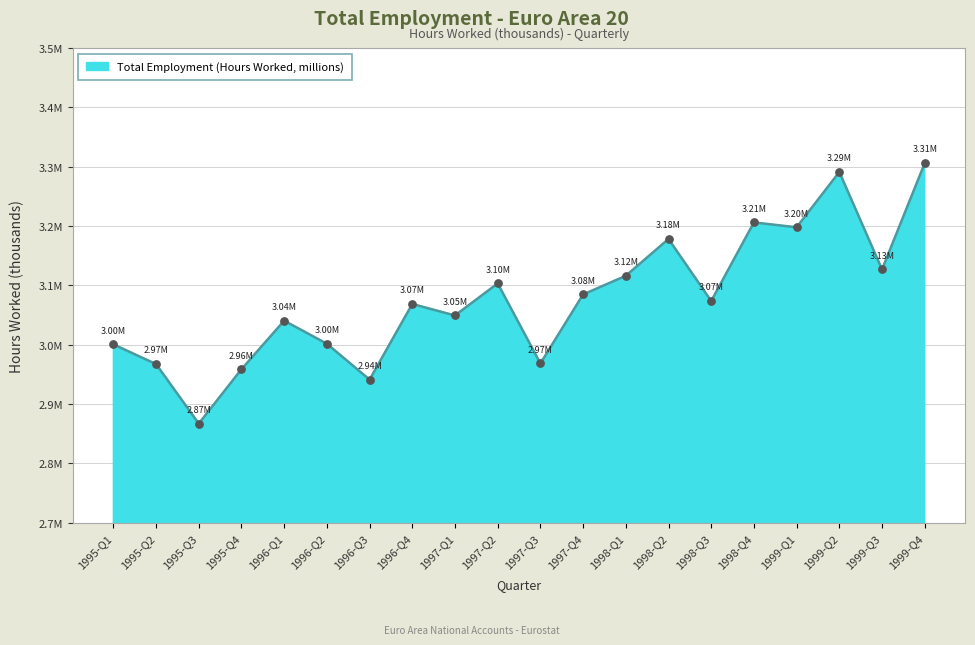

Approximately how many times larger is the value at 1999-Q1 compared to 1998-Q3?

1.0